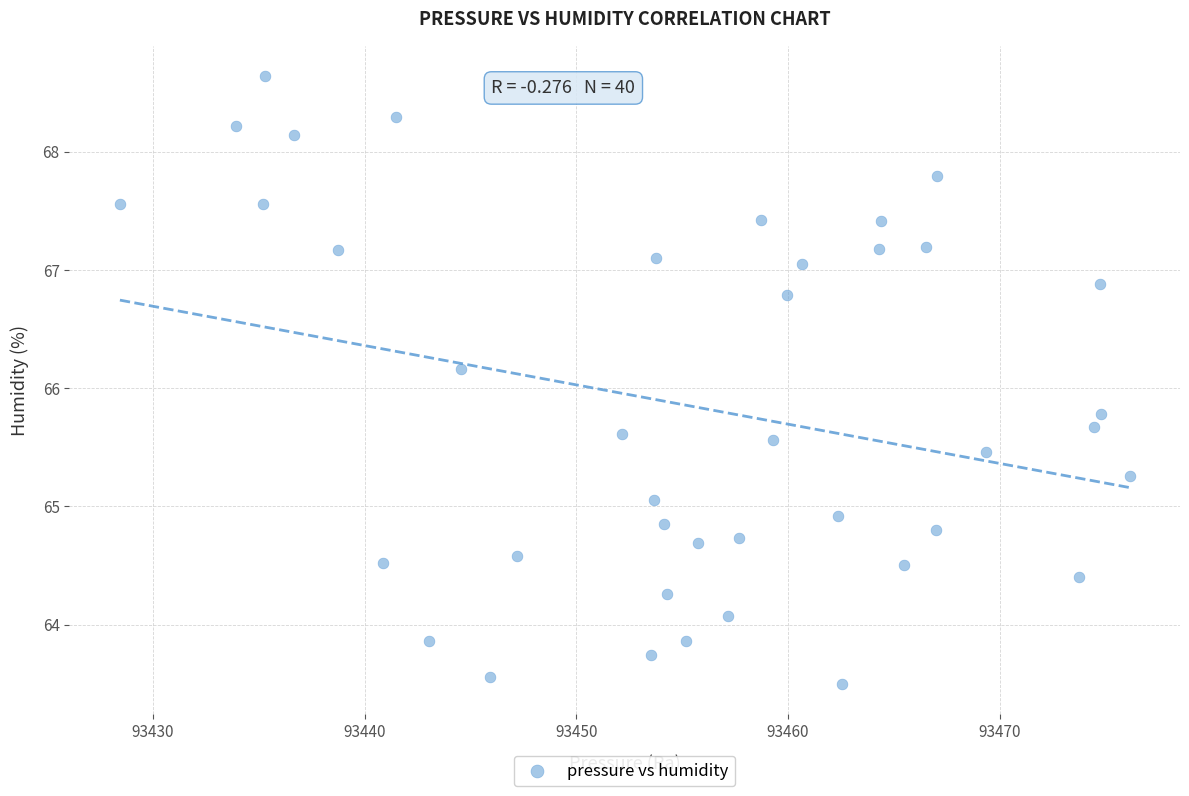

What Y value in the scatter plot is closest to 66?

66.2